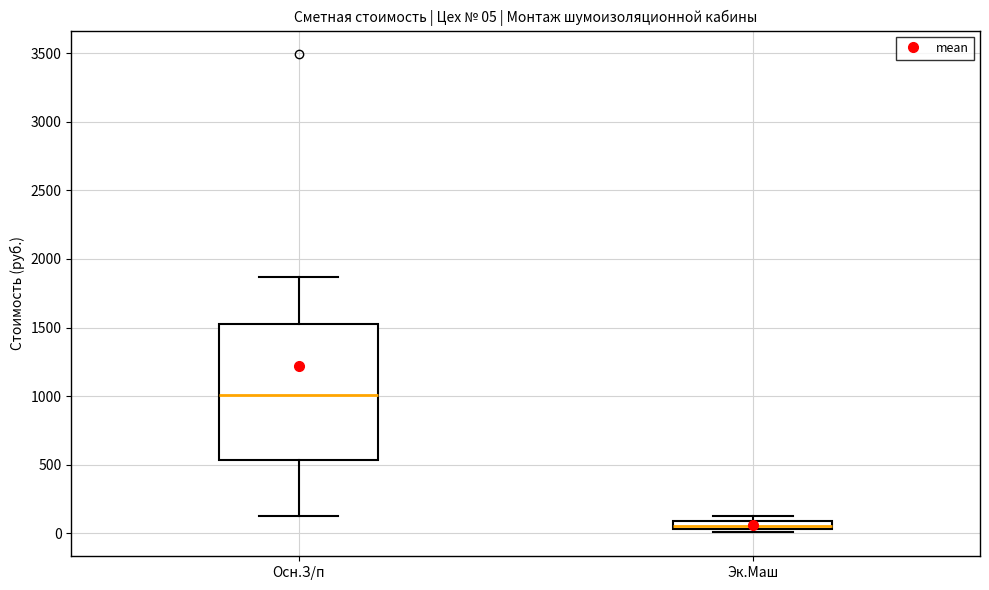

Which box has the lowest median line?

Эк.Маш